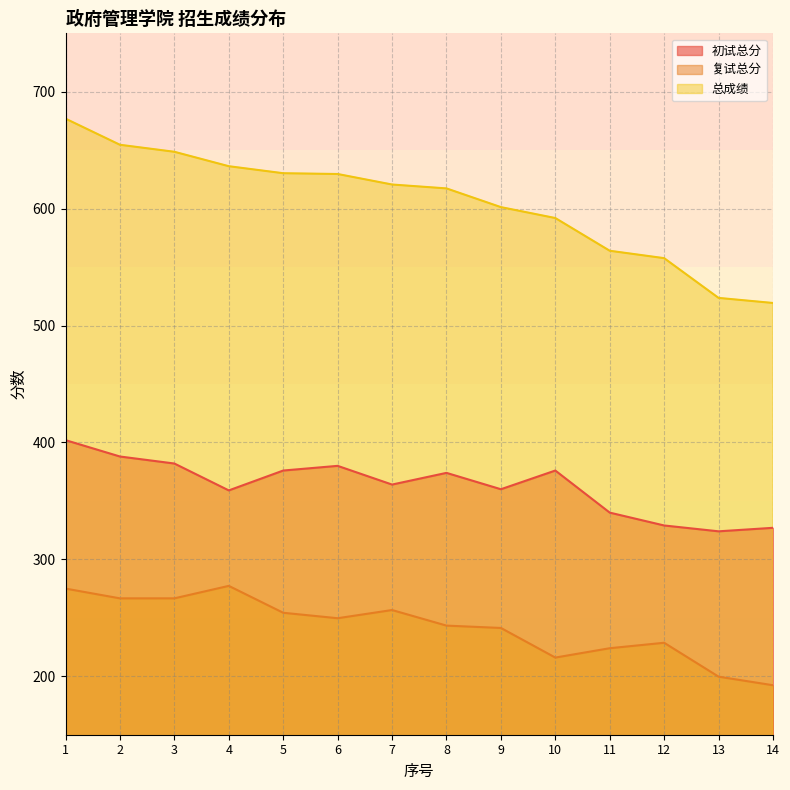

The value of 总成绩 at 9 is 601.3. True or false?

True